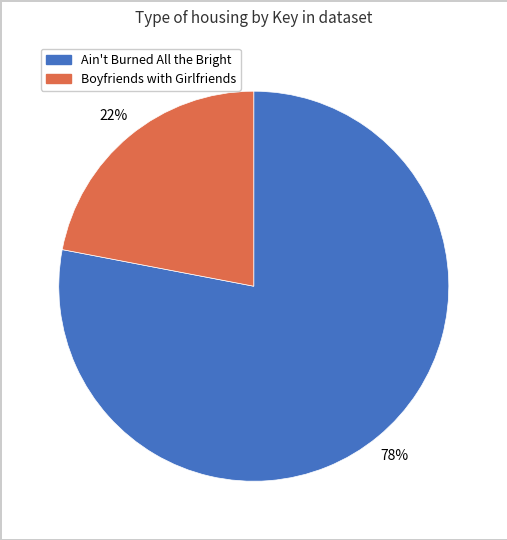

Does Boyfriends with Girlfriends represent more than half of the total?

No